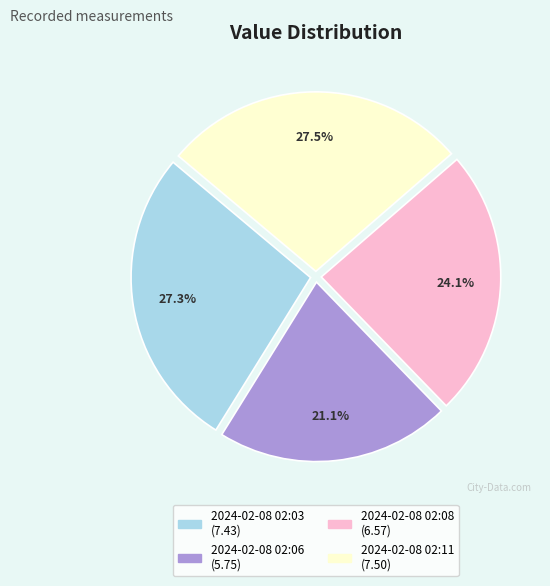

Approximately how many times larger is the value at 2024-02-08 02:03 compared to 2024-02-08 02:11?

1.0